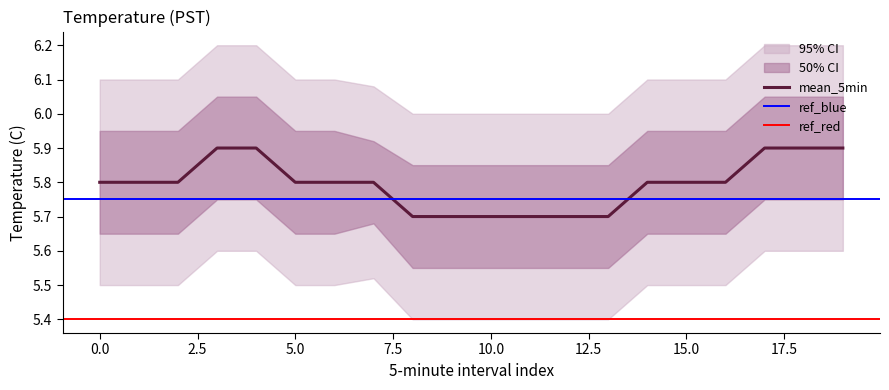

Which label corresponds to the smallest value in the chart?

8